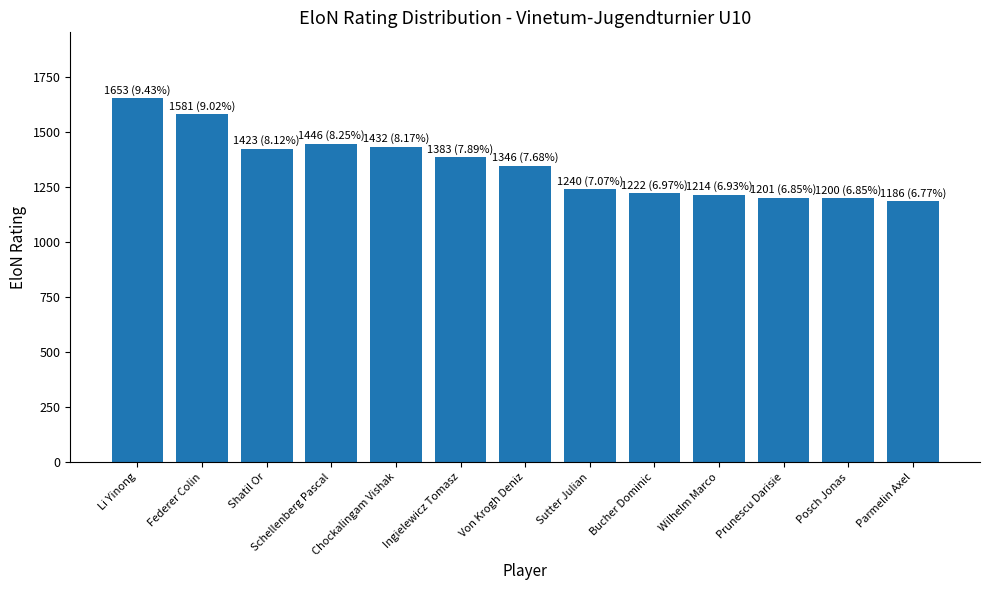

What is the value of the 7th bar from the left?

1346